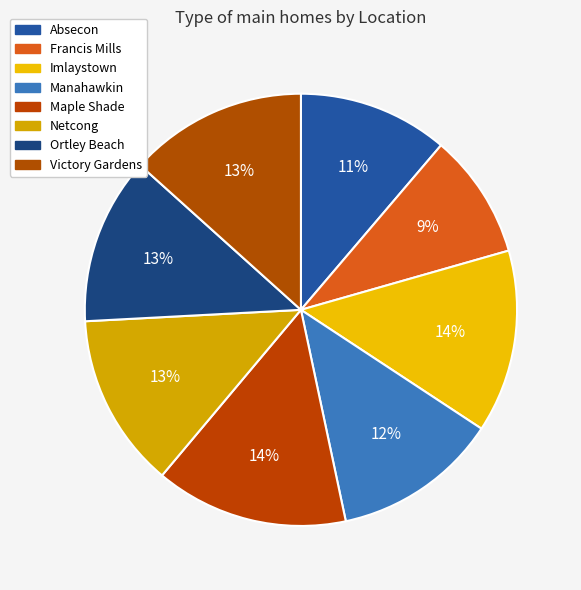

True or false: Victory Gardens accounts for 22% of the total.

False